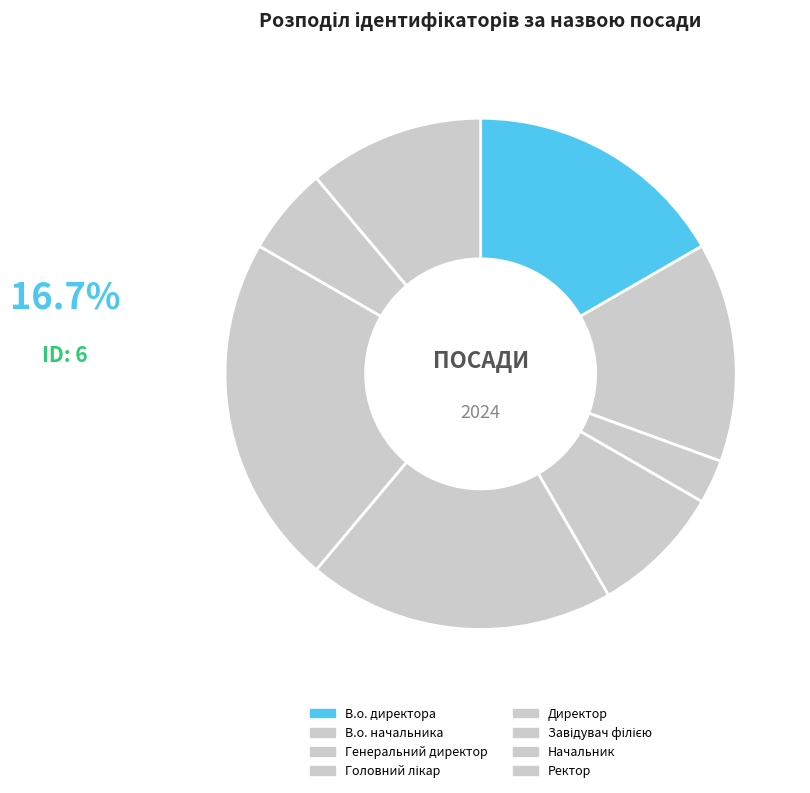

Combined, what portion of the pie is Генеральний директор and Головний лікар?

11.1%